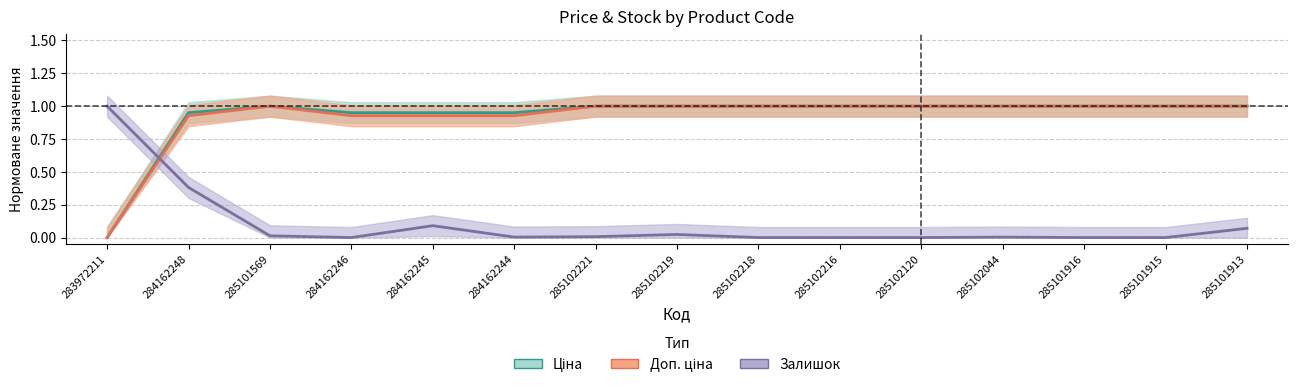

True or false: Залишок has a value of 0.0 at 285102221.

True